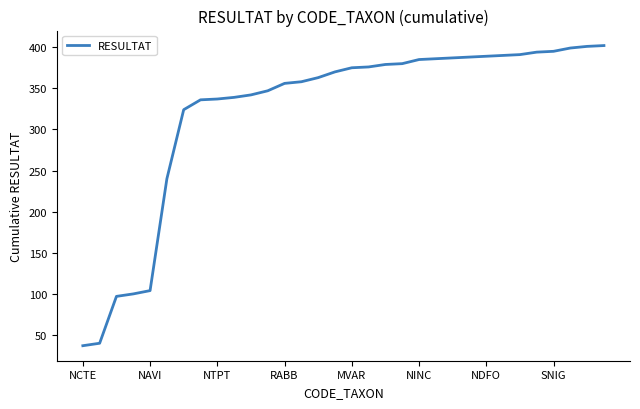

What is the greatest value displayed?

402